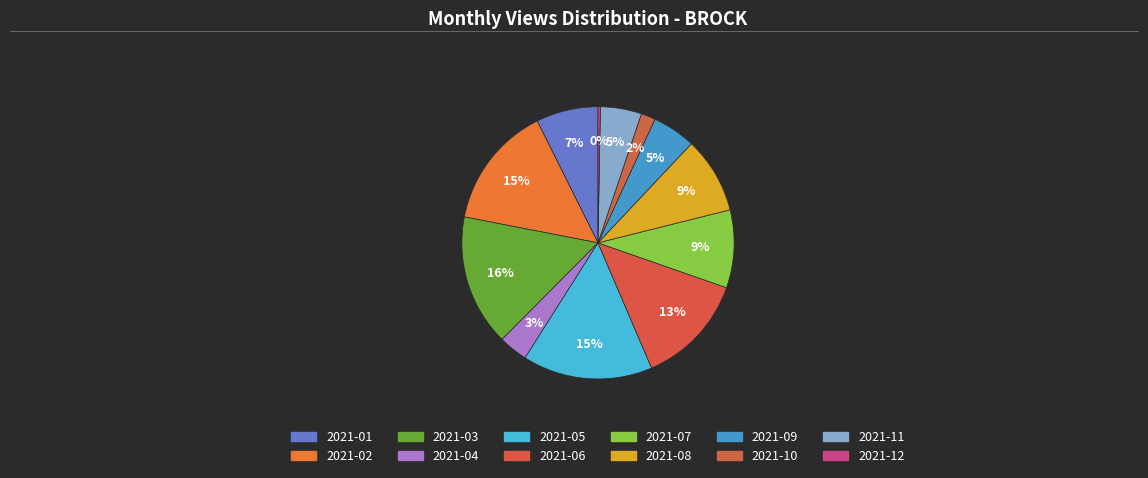

Rank the categories by value from highest to lowest.

2021-03, 2021-05, 2021-02, 2021-06, 2021-07, 2021-08, 2021-01, 2021-09, 2021-11, 2021-04, 2021-10, 2021-12